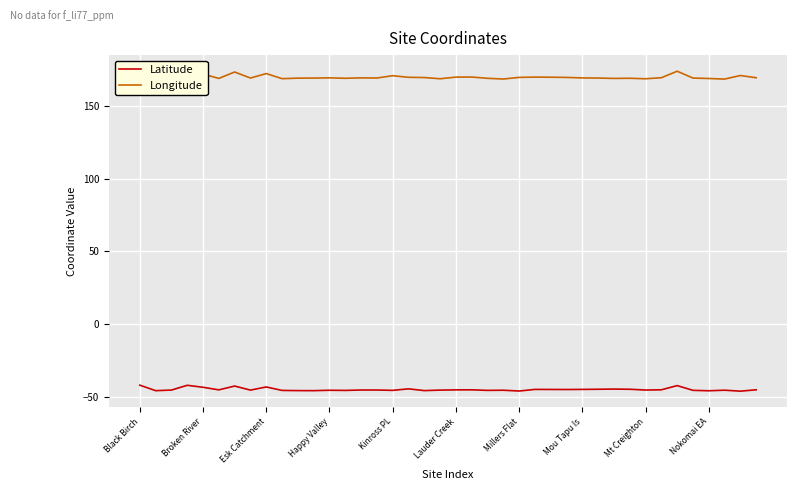

What is the spread (max minus min) of values at Broken River?

214.4